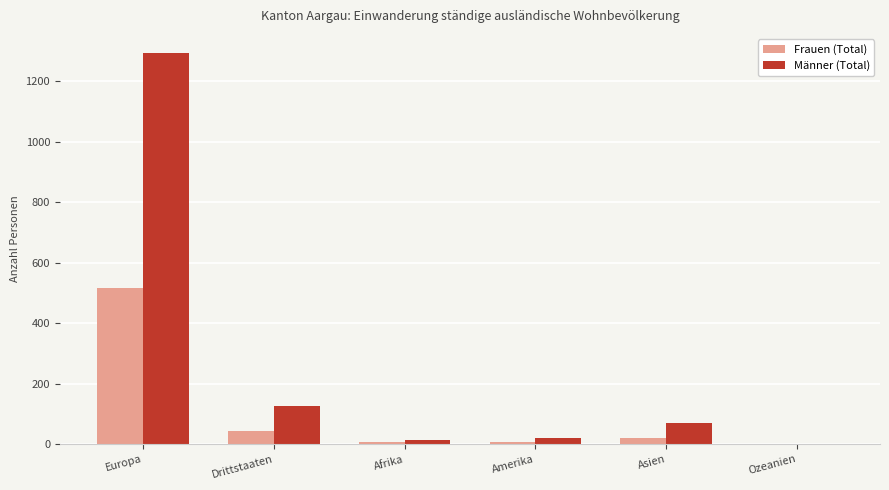

What is the total value across all series at Drittstaaten?

170